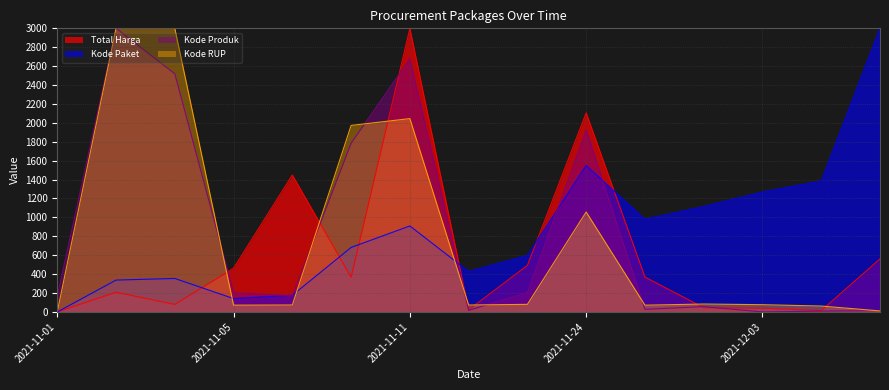

True or false: Total Harga has more than 1 interior local peaks.

True